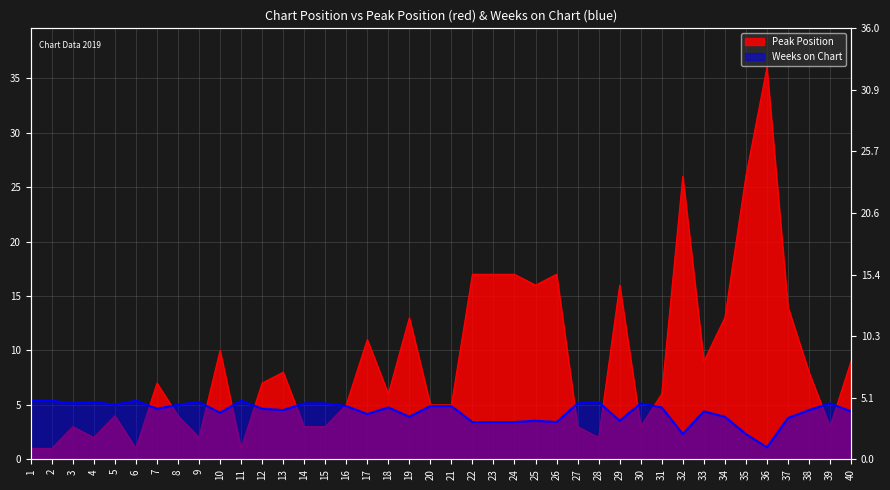

How many data points are above 7?

18